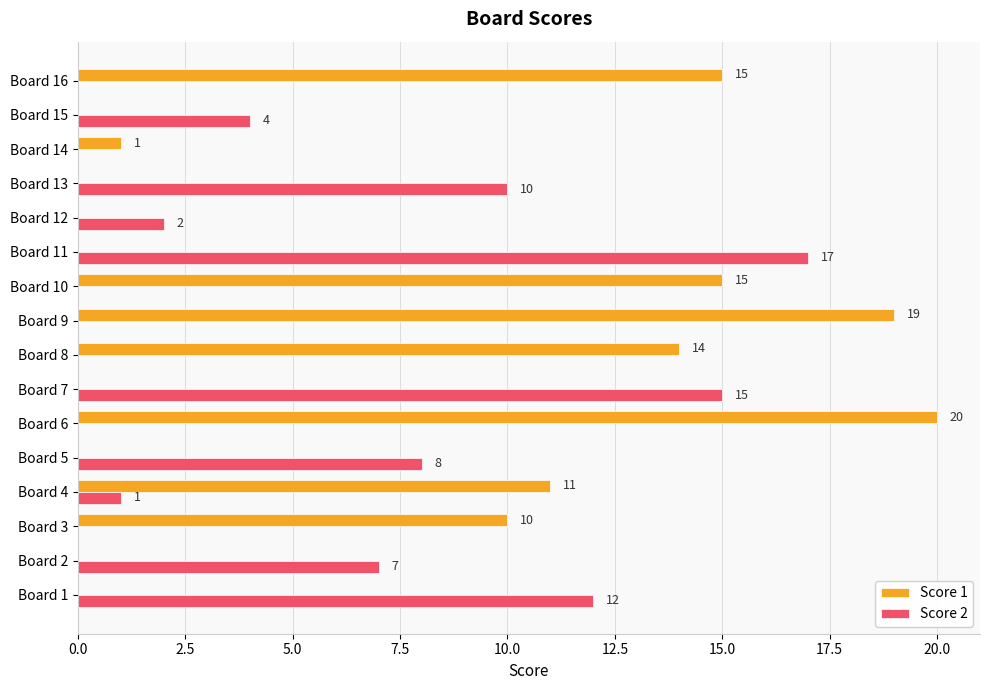

The value of Score 2 at Board 16 is 0. True or false?

True